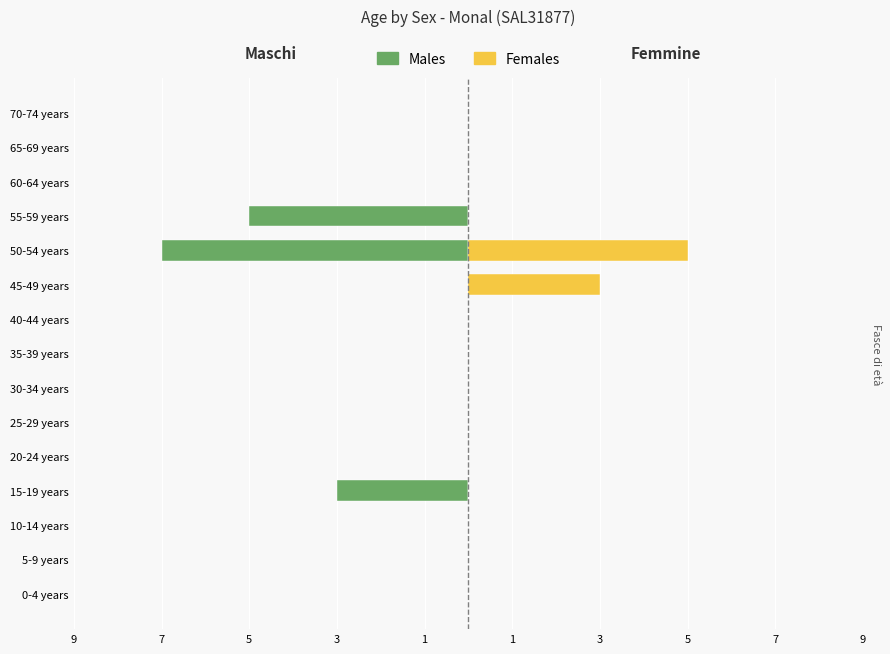

Is it true that Males equals 3 at 35-39 years?

False